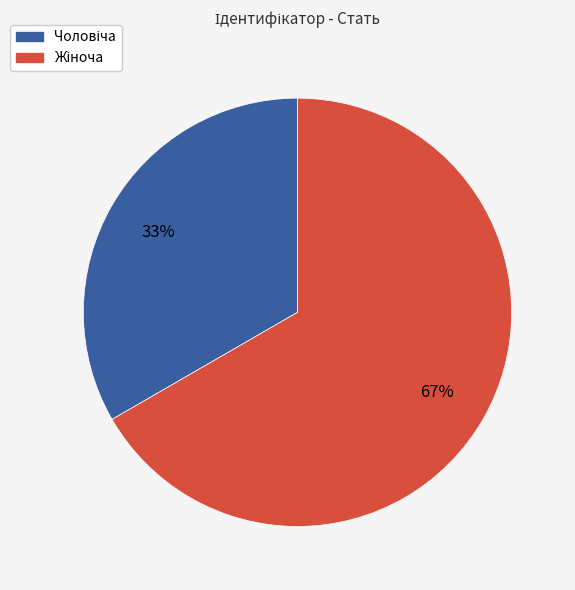

Is there any slice that represents more than half of the pie?

Yes